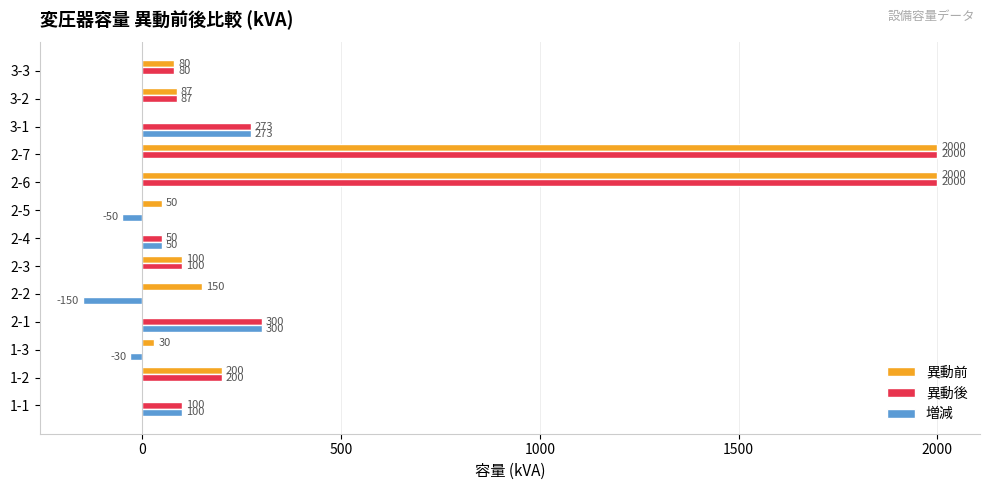

What is the sum of the 増減 values at 2-2 and 1-1?

-50.0